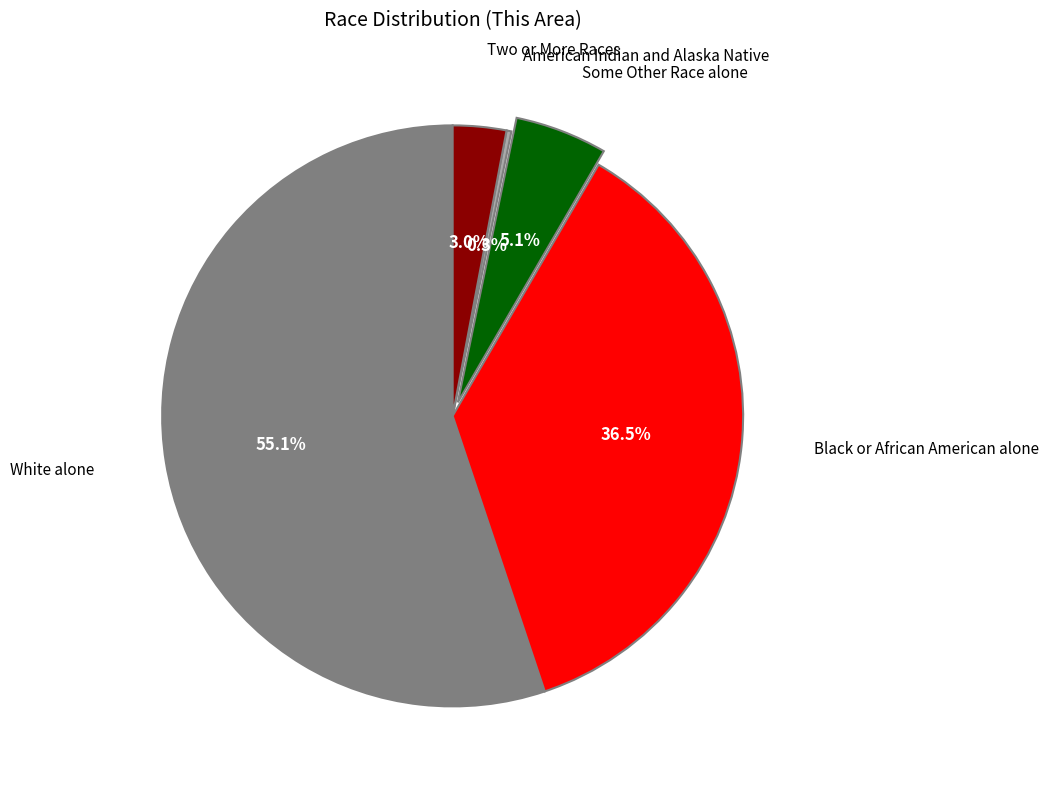

Is there any slice that represents more than half of the pie?

Yes